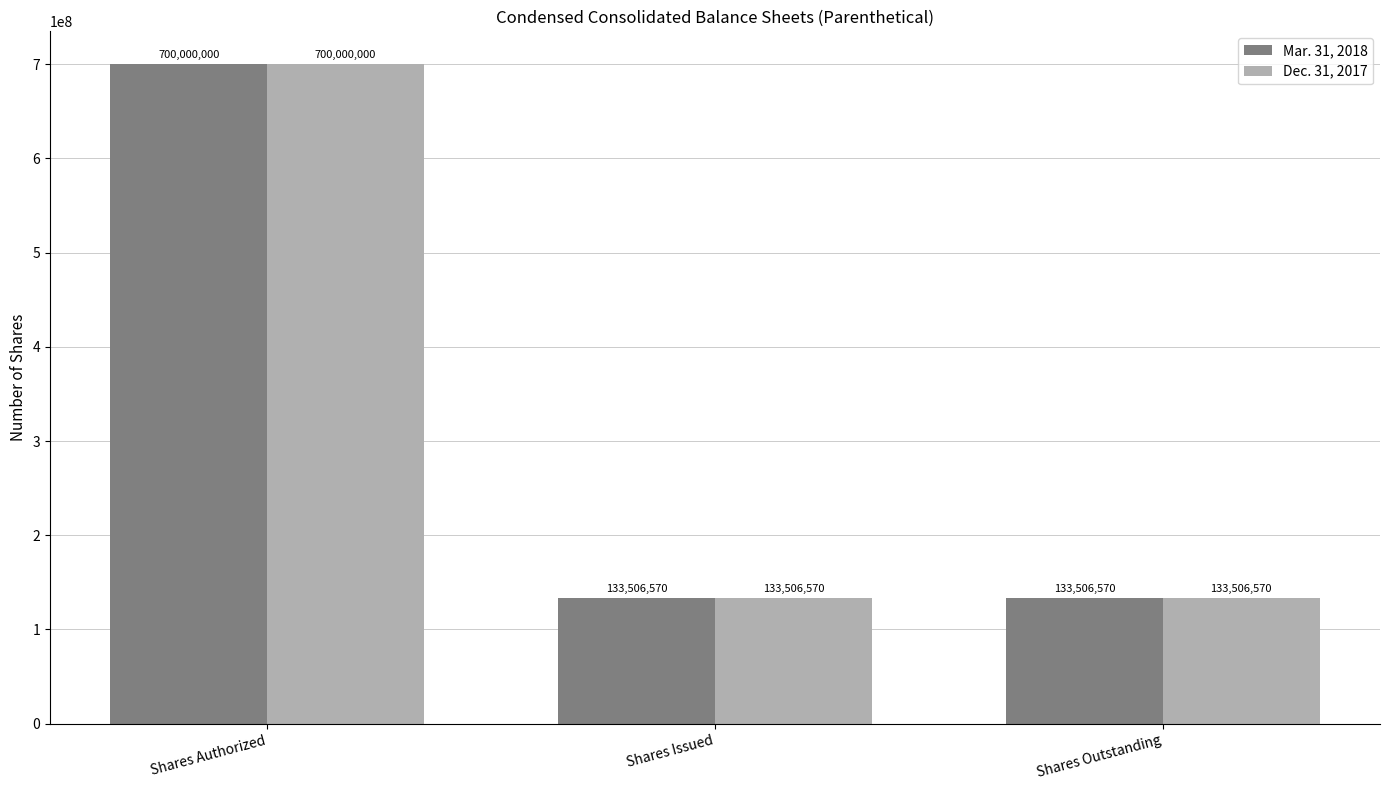

What are all the series names shown in the legend?

Mar. 31, 2018, Dec. 31, 2017